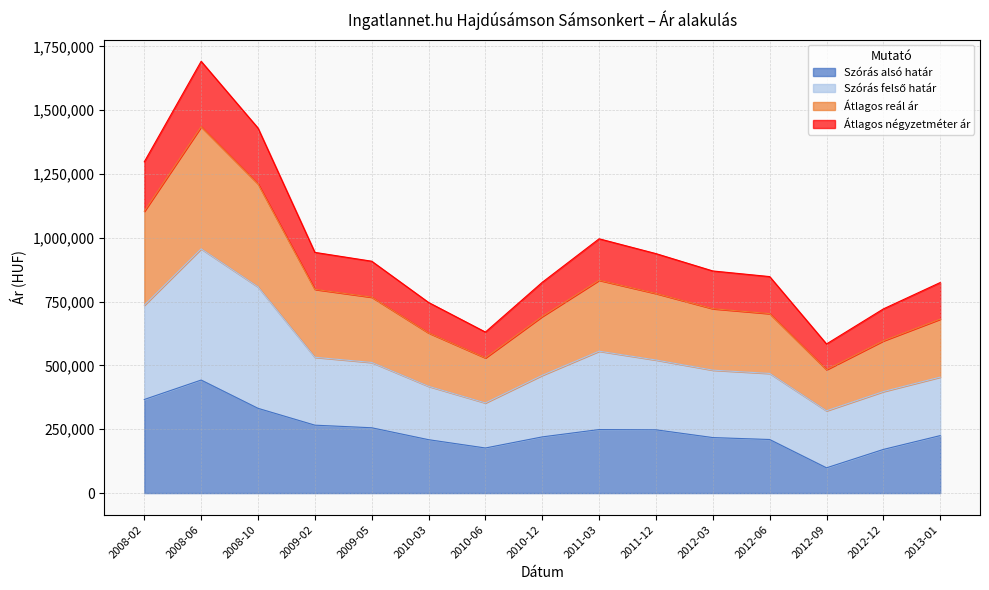

At which category is the sum across all series the highest?

2008-06